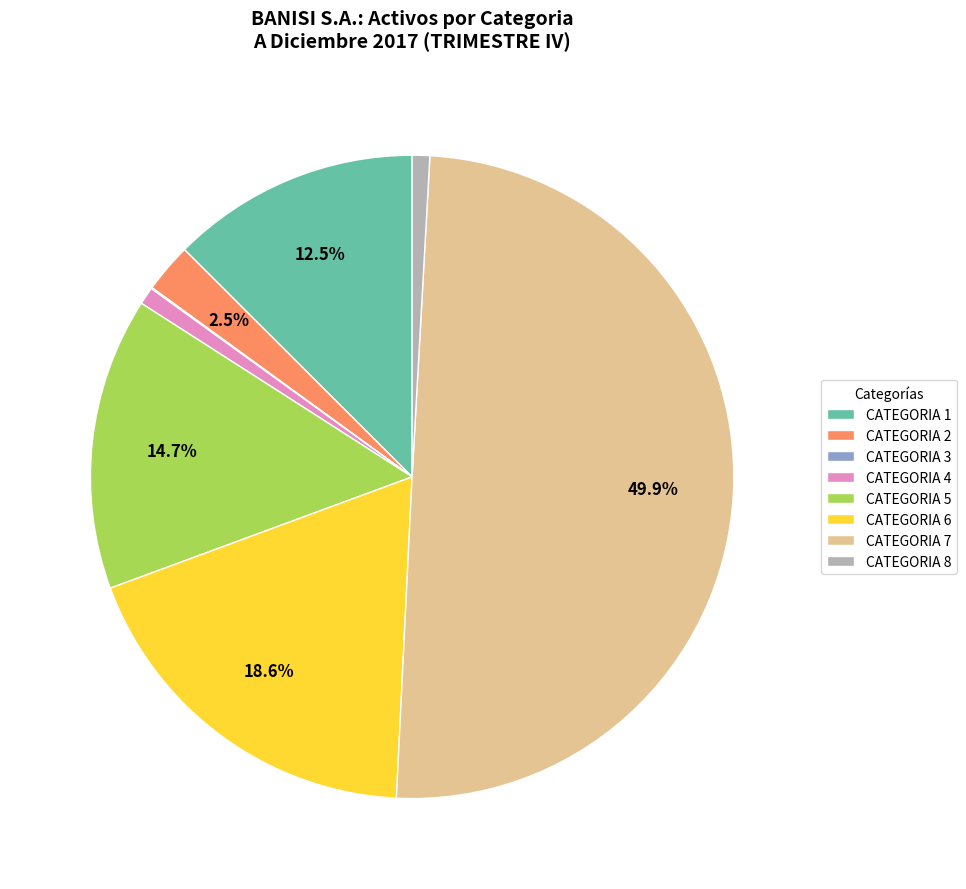

To the nearest percent, what is the difference between the CATEGORIA 7 and CATEGORIA 2 slice percentages?

47%